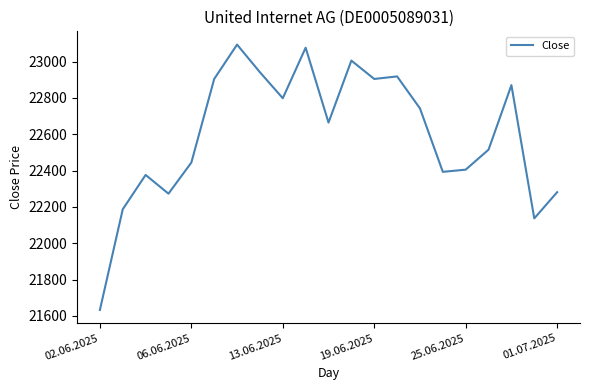

What is the sum of all values?

474559